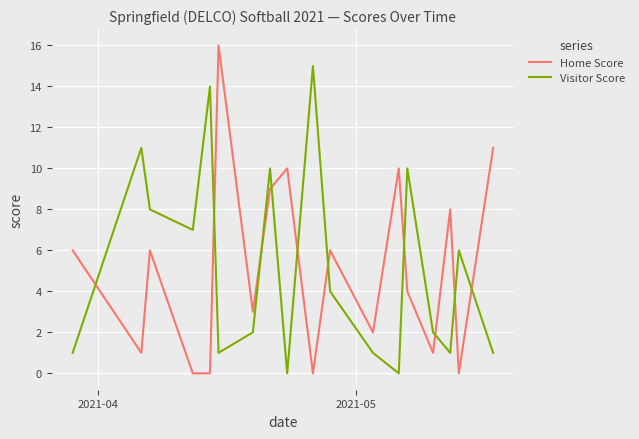

Which series has the largest range (max minus min)?

Home Score